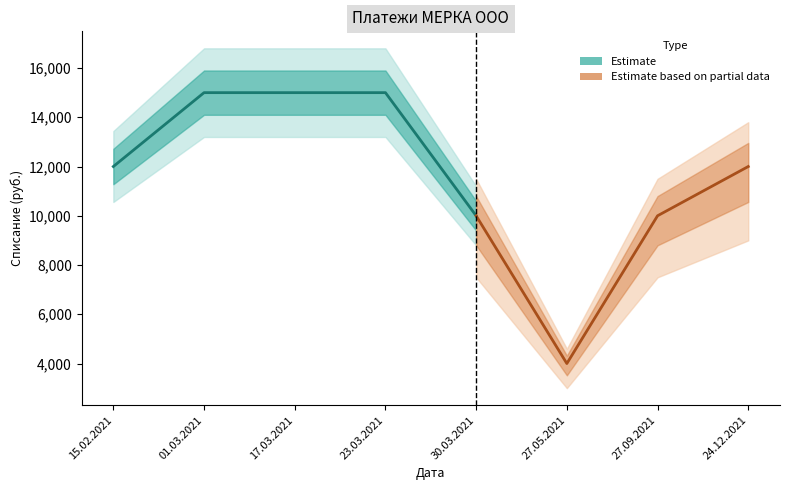

The chart shows a value of 15000 at 01.03.2021. True or false?

True